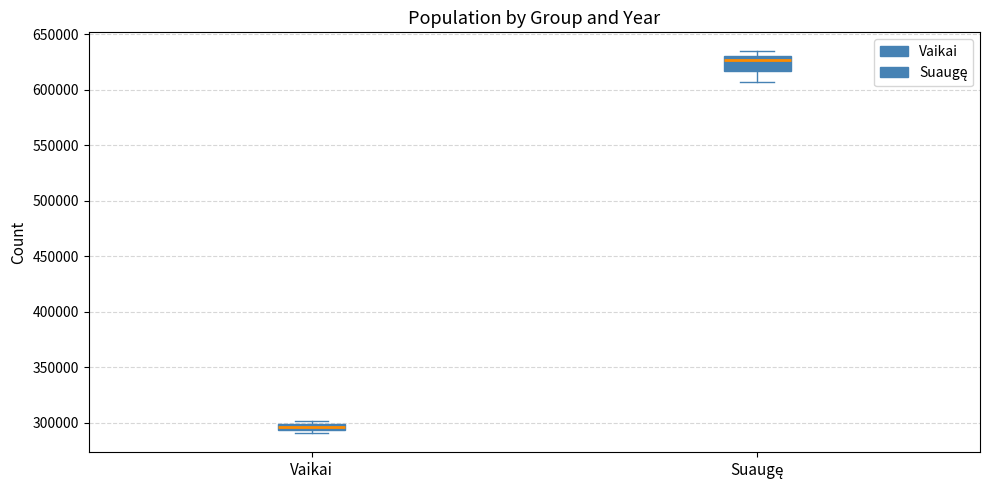

Which box is the tallest, from its lower edge to its upper edge?

Suaugę